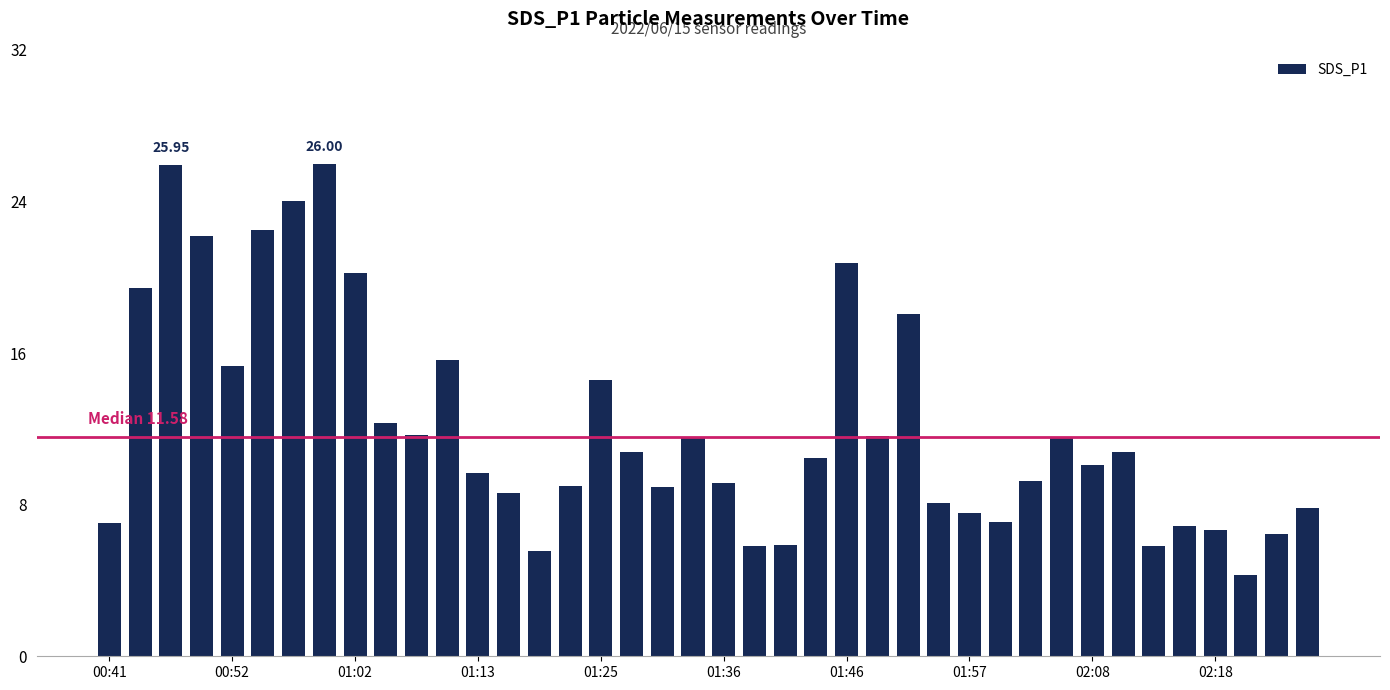

What is the difference between the second highest and second lowest values?

20.4